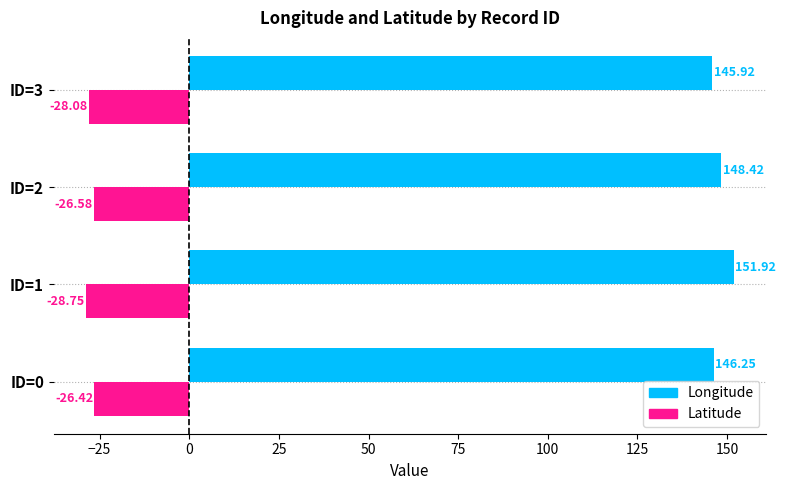

What is the difference between the highest and lowest values at ID=1?

180.7